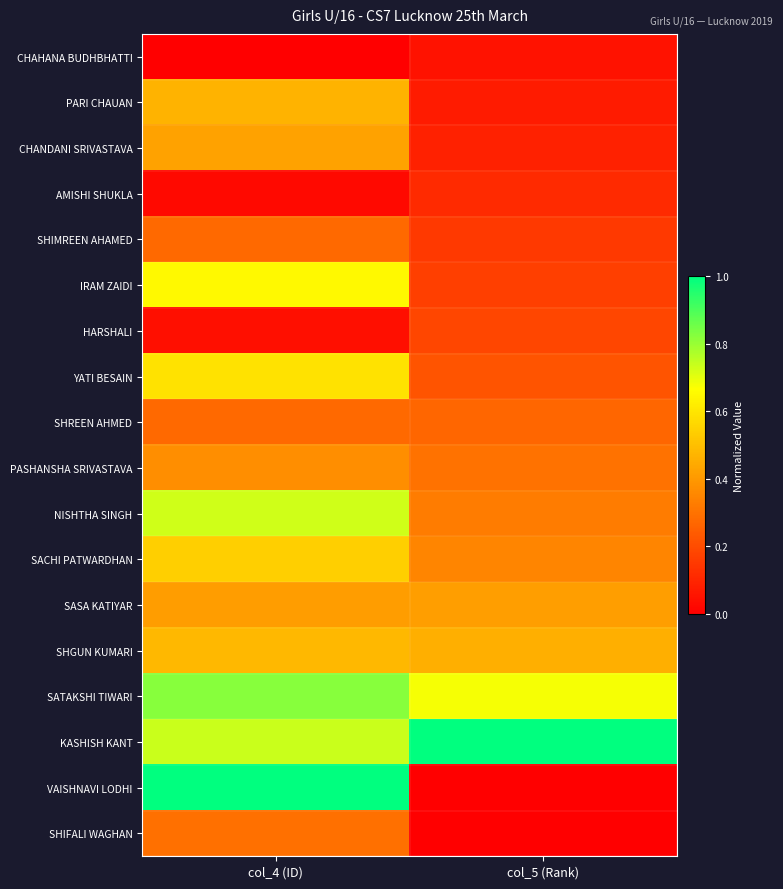

Which series has the largest range (max minus min)?

VAISHNAVI LODHI